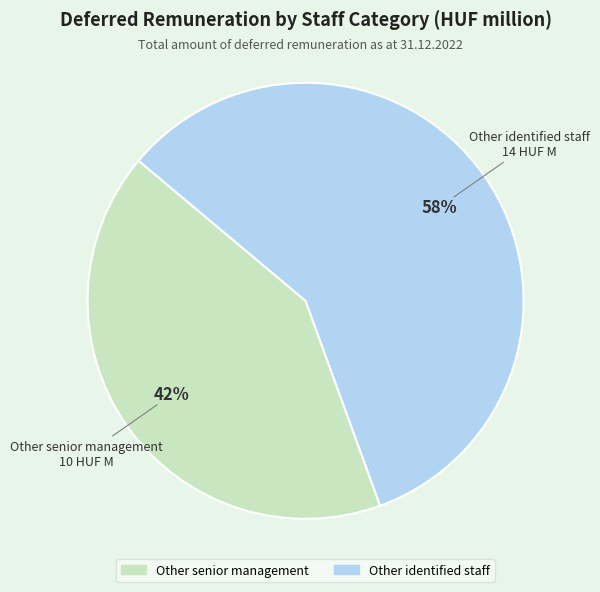

Does any single category account for the majority?

Yes